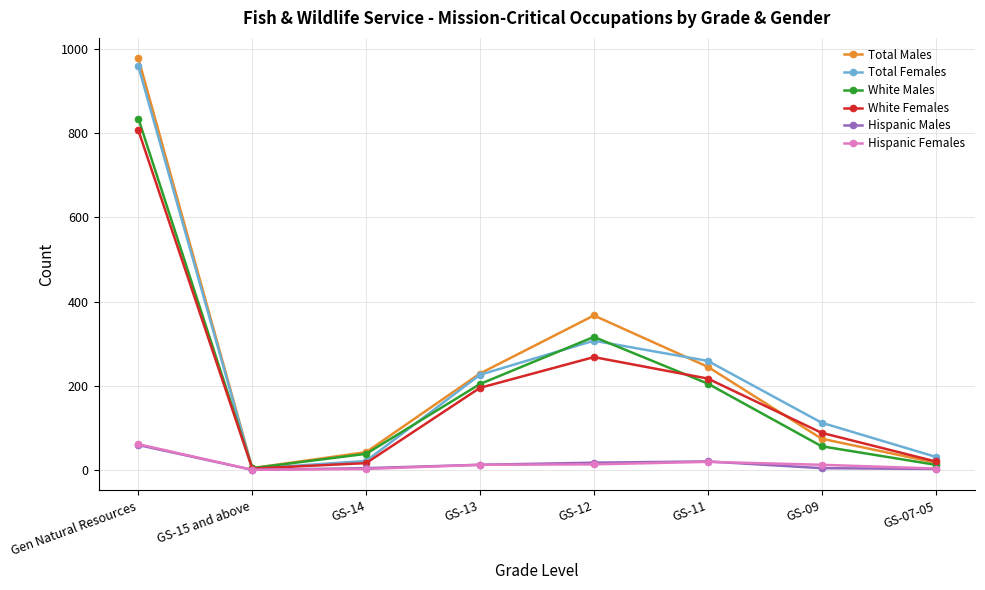

What is the label of the 2nd point from the right?

GS-09